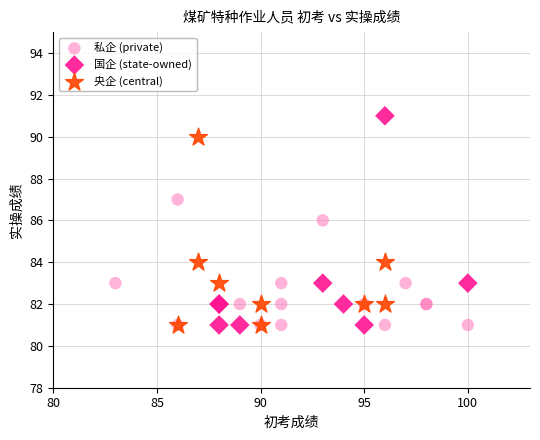

What are all the series names shown in the legend?

私企 (private), 国企 (state-owned), 央企 (central)